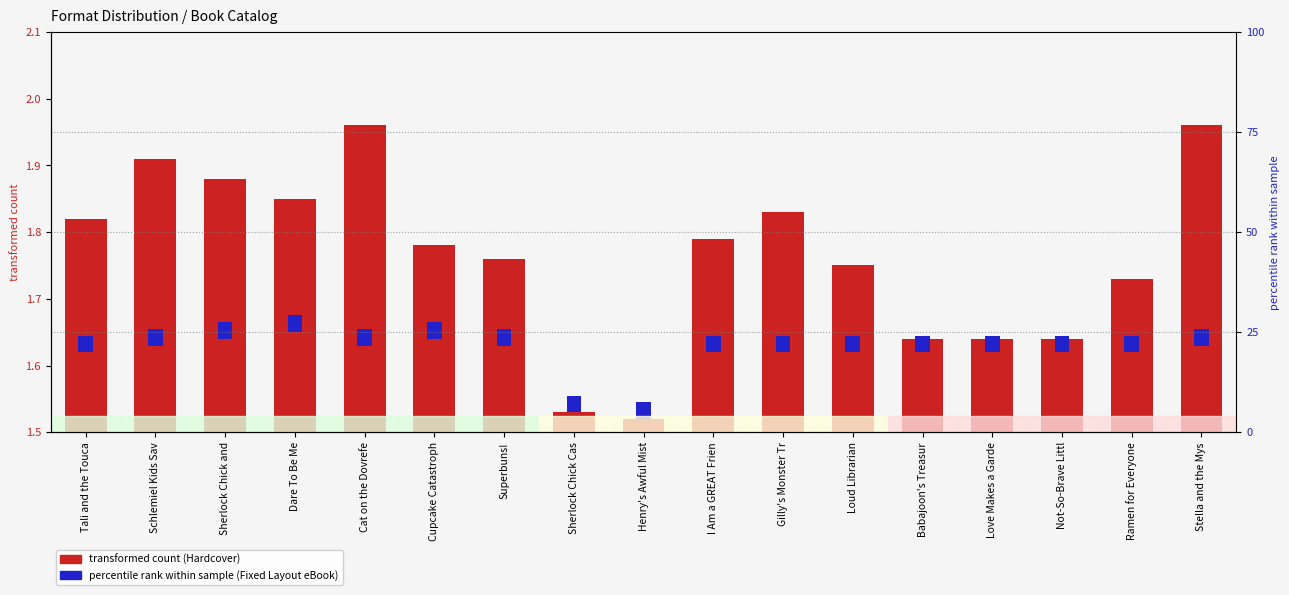

Rank the categories by value from highest to lowest.

Cat on the Dovrefe, Stella and the Mys, Schlemiel Kids Sav, Sherlock Chick and, Dare To Be Me, Gilly's Monster Tr, Tali and the Touca, I Am a GREAT Frien, Cupcake Catastroph, Superbuns!, Loud Librarian, Ramen for Everyone, Babajoon's Treasur, Love Makes a Garde, Not-So-Brave Littl, Sherlock Chick Cas, Henry's Awful Mist